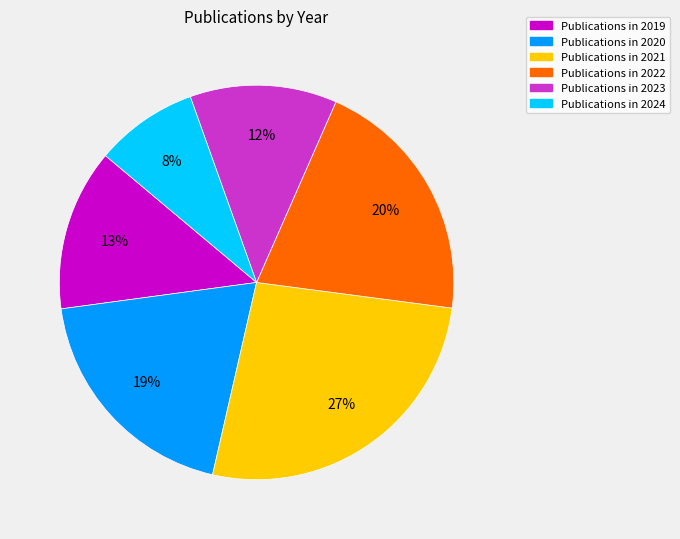

To the nearest percent, what is the average slice percentage?

17%